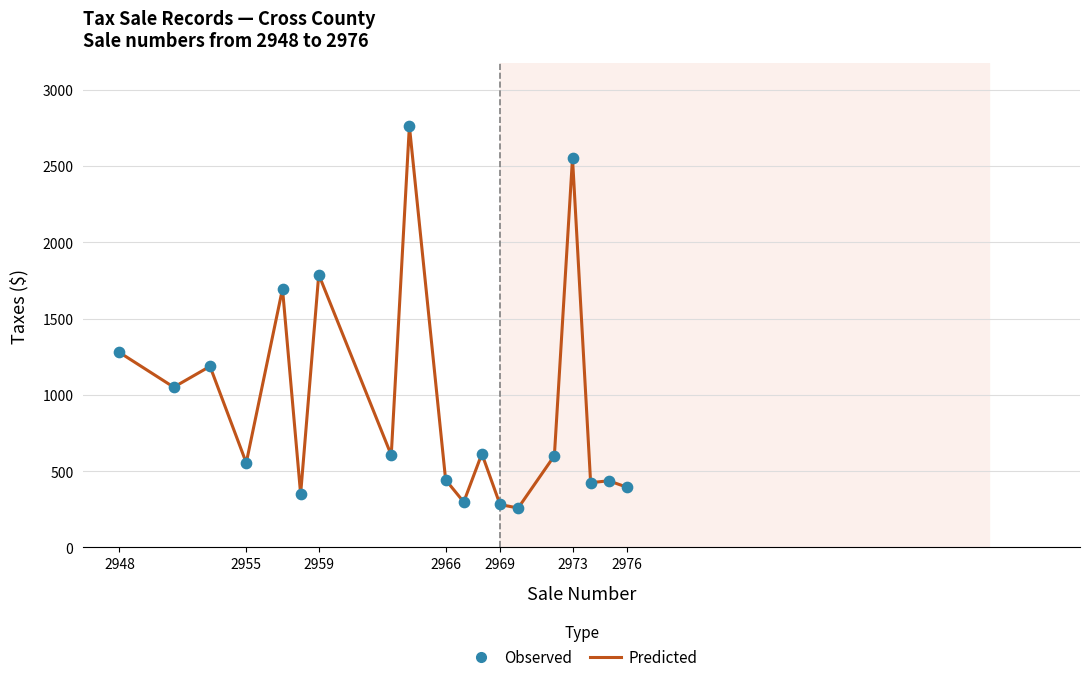

What is the greatest value displayed?

2761.5